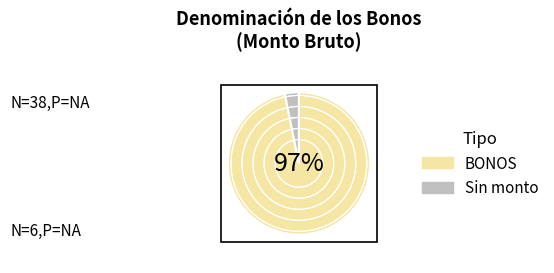

Rank the categories by value from highest to lowest.

BONOS, Sin monto